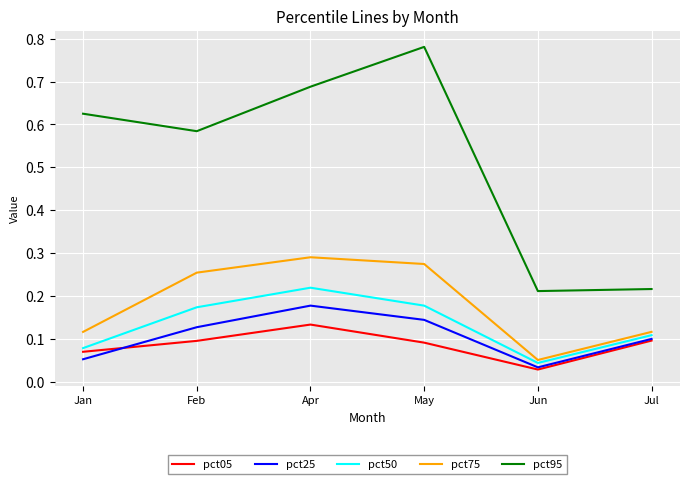

True or false: pct75 and pct50 cross at least once.

False